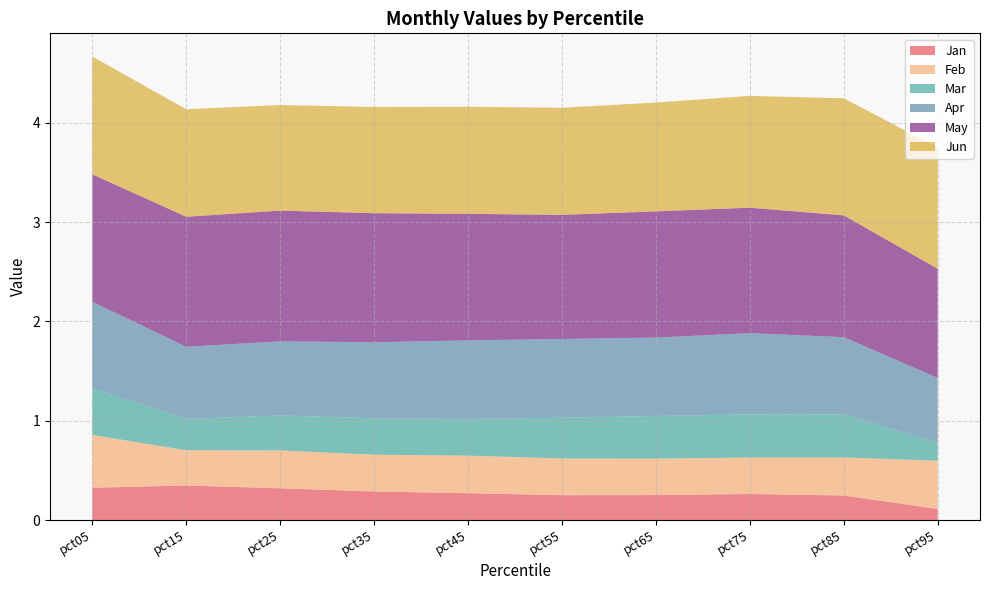

Reading right to left, list all the values displayed in this chart.

Jan: pct95=0.1	pct85=0.2	pct75=0.3	pct65=0.3	pct55=0.2	pct45=0.3	pct35=0.3	pct25=0.3	pct15=0.3	pct05=0.3
Feb: pct95=0.5	pct85=0.4	pct75=0.4	pct65=0.4	pct55=0.4	pct45=0.4	pct35=0.4	pct25=0.4	pct15=0.4	pct05=0.5
Mar: pct95=0.2	pct85=0.4	pct75=0.4	pct65=0.4	pct55=0.4	pct45=0.4	pct35=0.4	pct25=0.4	pct15=0.3	pct05=0.5
Apr: pct95=0.7	pct85=0.8	pct75=0.8	pct65=0.8	pct55=0.8	pct45=0.8	pct35=0.8	pct25=0.7	pct15=0.7	pct05=0.9
May: pct95=1.1	pct85=1.2	pct75=1.3	pct65=1.3	pct55=1.2	pct45=1.3	pct35=1.3	pct25=1.3	pct15=1.3	pct05=1.3
Jun: pct95=1.2	pct85=1.2	pct75=1.1	pct65=1.1	pct55=1.1	pct45=1.1	pct35=1.1	pct25=1.1	pct15=1.1	pct05=1.2